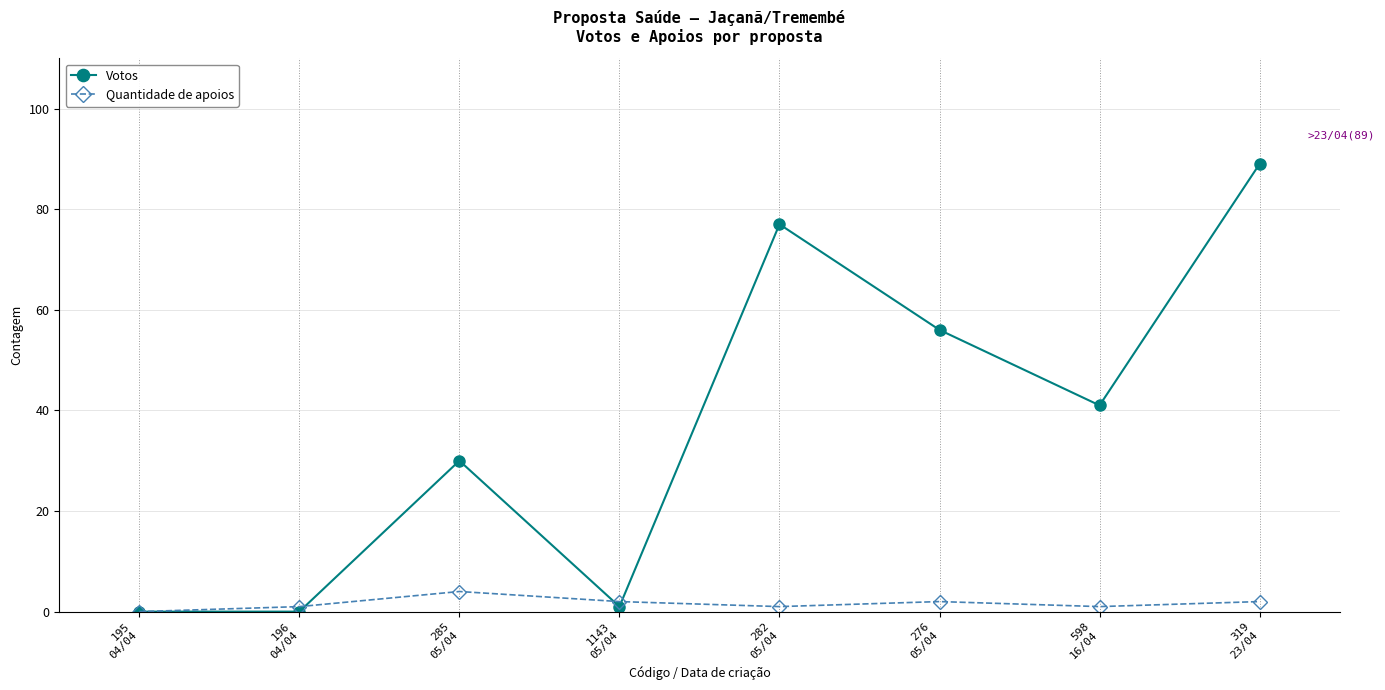

Reading left to right, what are all the values shown in this chart?

Votos: 195
04/04=0	196
04/04=0	285
05/04=30	1143
05/04=1	282
05/04=77	276
05/04=56	598
16/04=41	319
23/04=89
Quantidade de apoios: 195
04/04=0	196
04/04=1	285
05/04=4	1143
05/04=2	282
05/04=1	276
05/04=2	598
16/04=1	319
23/04=2